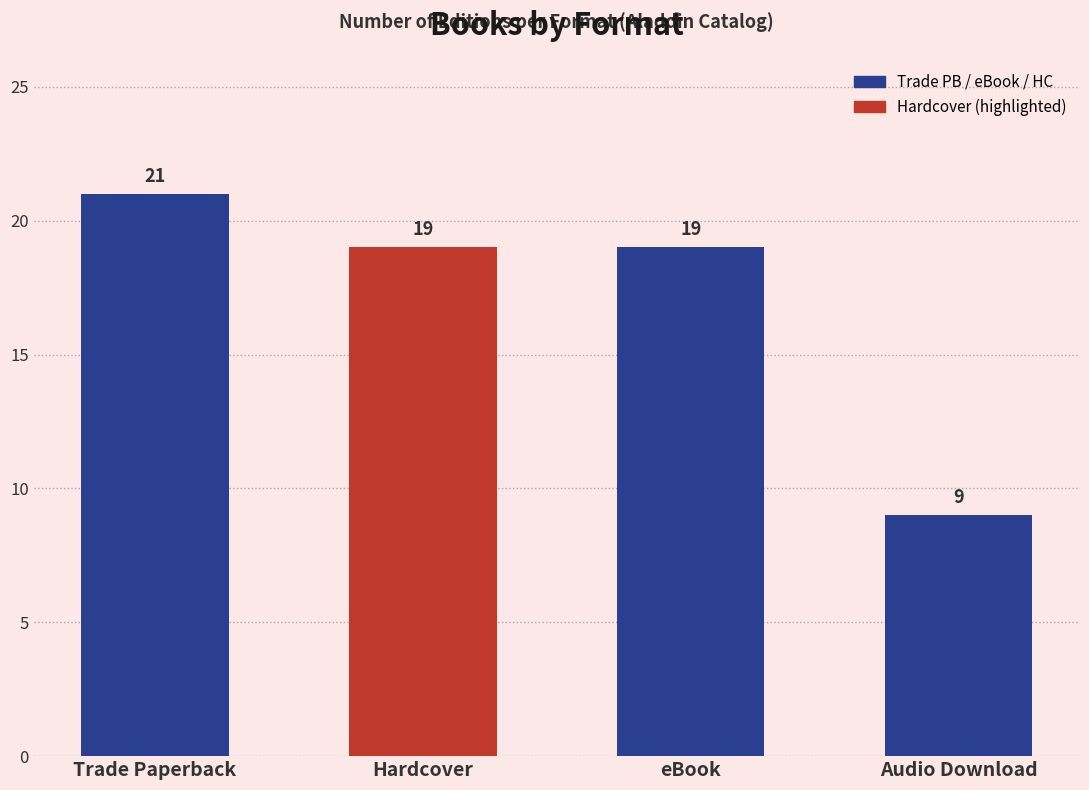

What is the sum of all values?

68